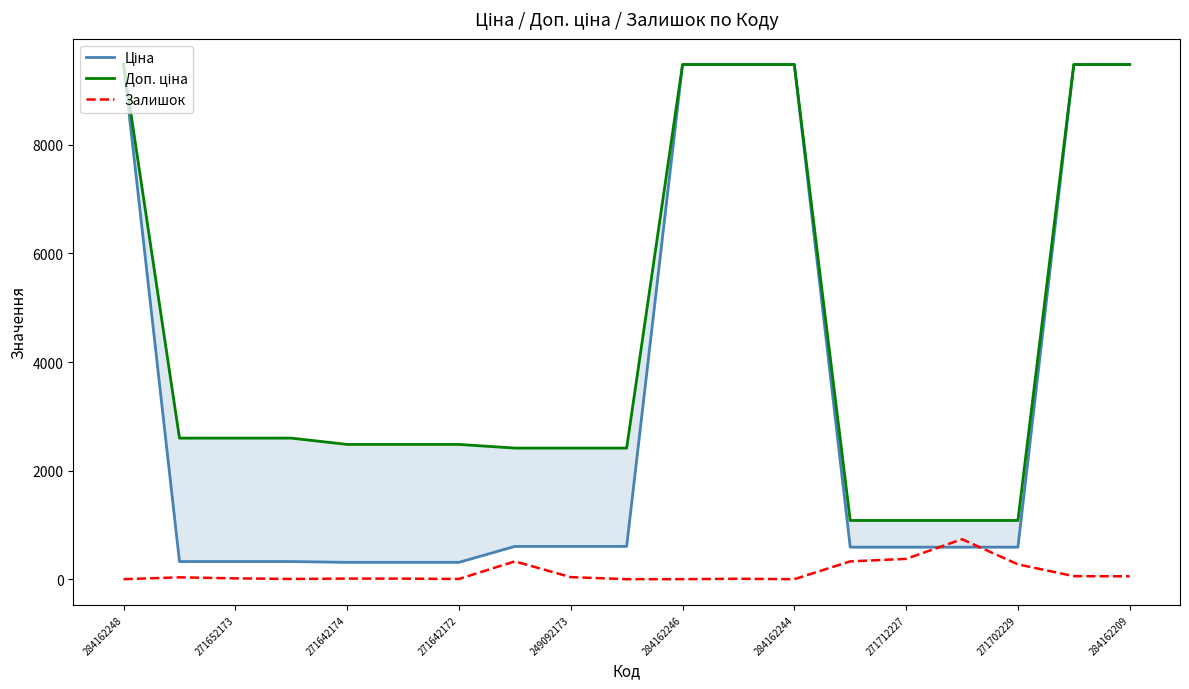

Reading left to right, what are all the values shown in this chart?

Ціна: 9480.1	324.8	324.8	324.8	310.3	310.3	310.3	603.7	603.7	603.7	9480.1	9480.1	9480.1	589.9	589.9	589.9	589.9	9480.1	9480.1
Доп. ціна: 9480.1	2598.3	2598.3	2598.3	2482.4	2482.4	2482.4	2414.8	2414.8	2414.8	9480.1	9480.1	9480.1	1081.7	1081.7	1081.7	1081.7	9480.1	9480.1
Залишок: 0.0	34.0	15.0	4.0	11.0	10.0	4.0	328.0	38.0	0.0	0.0	8.0	0.0	328.0	374.0	736.0	273.0	56.0	53.0